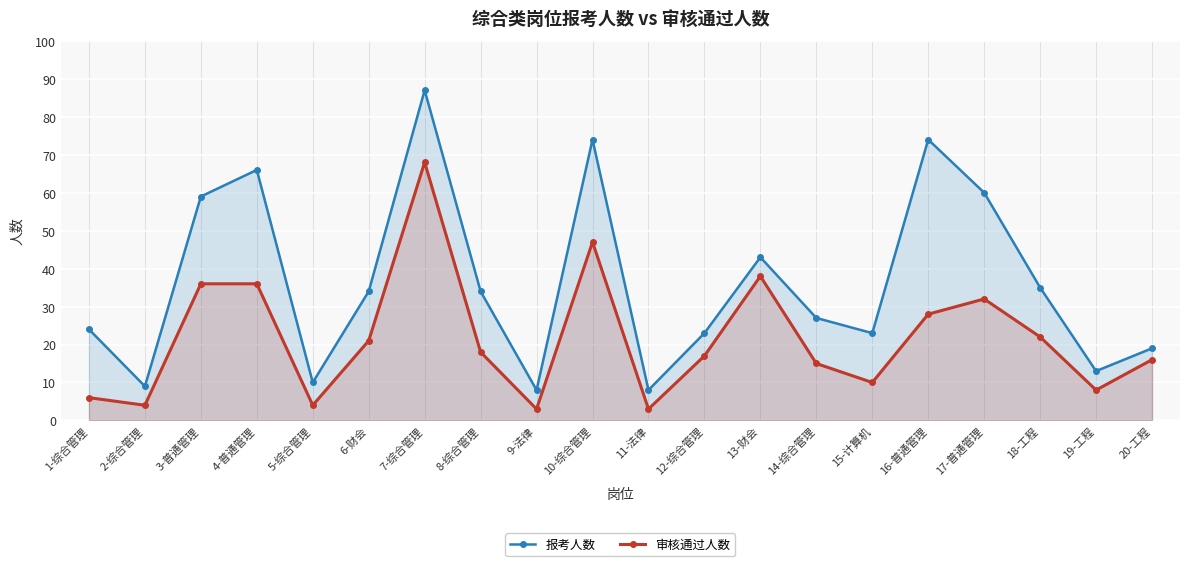

What is the label of the 20th point from the right?

1-综合管理